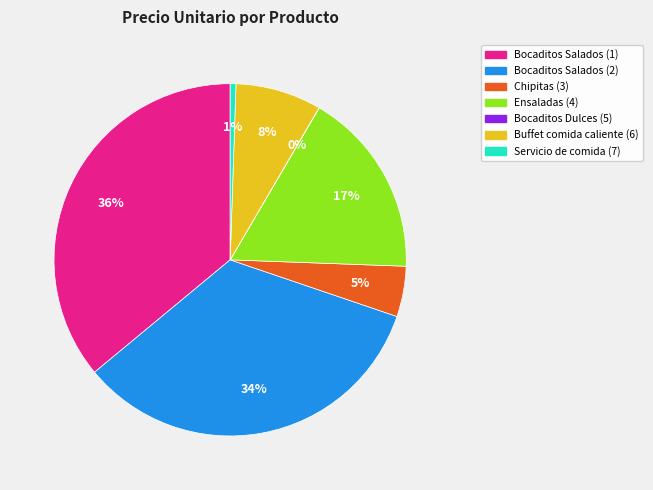

True or false: Buffet comida caliente (6) accounts for 8% of the total.

True